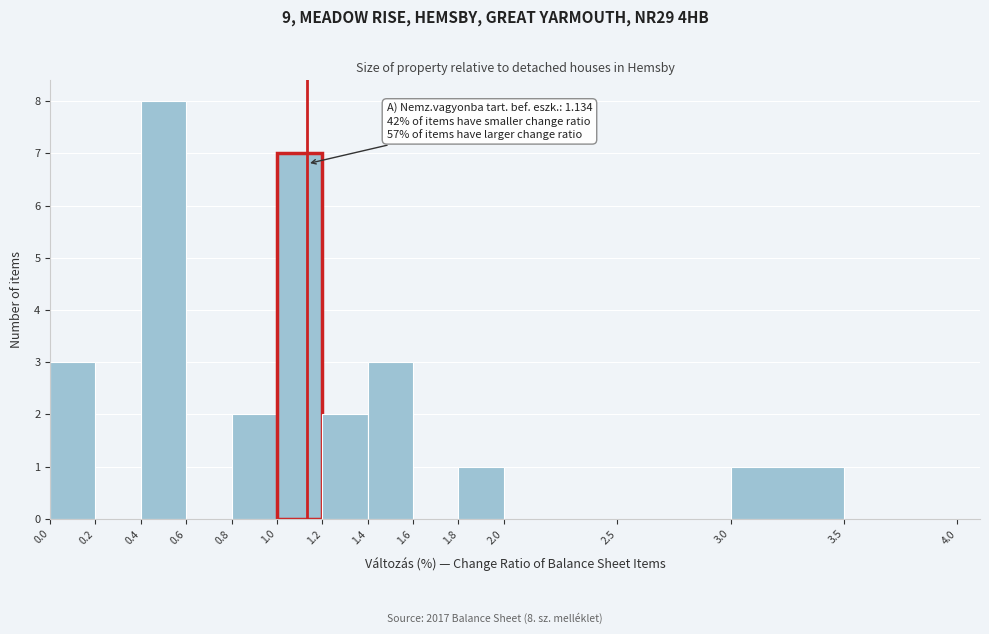

Over which range of the x-axis is the bar tallest?

0.4 to 0.6